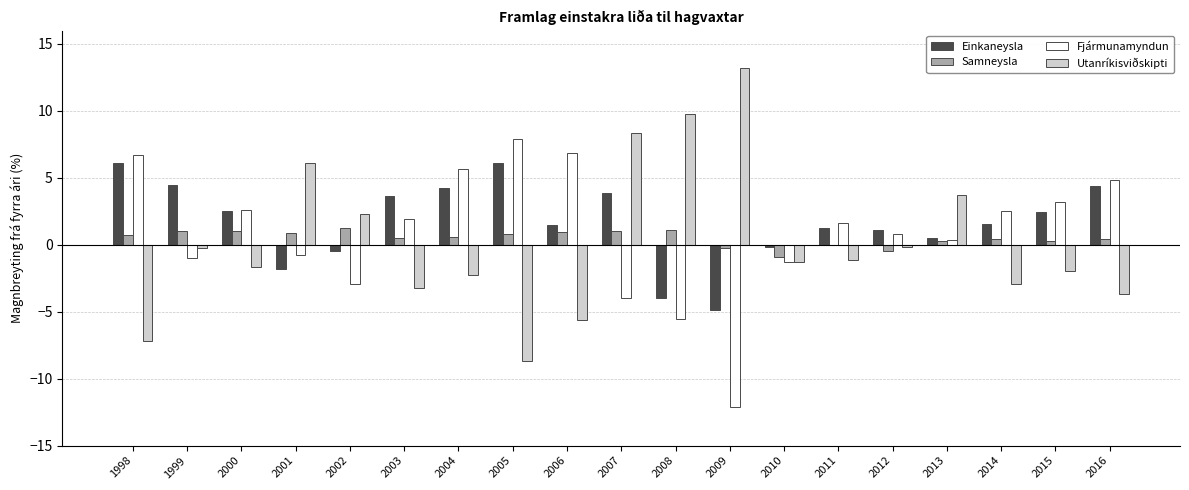

Are the bars grouped side by side (vs. stacked)?

Yes